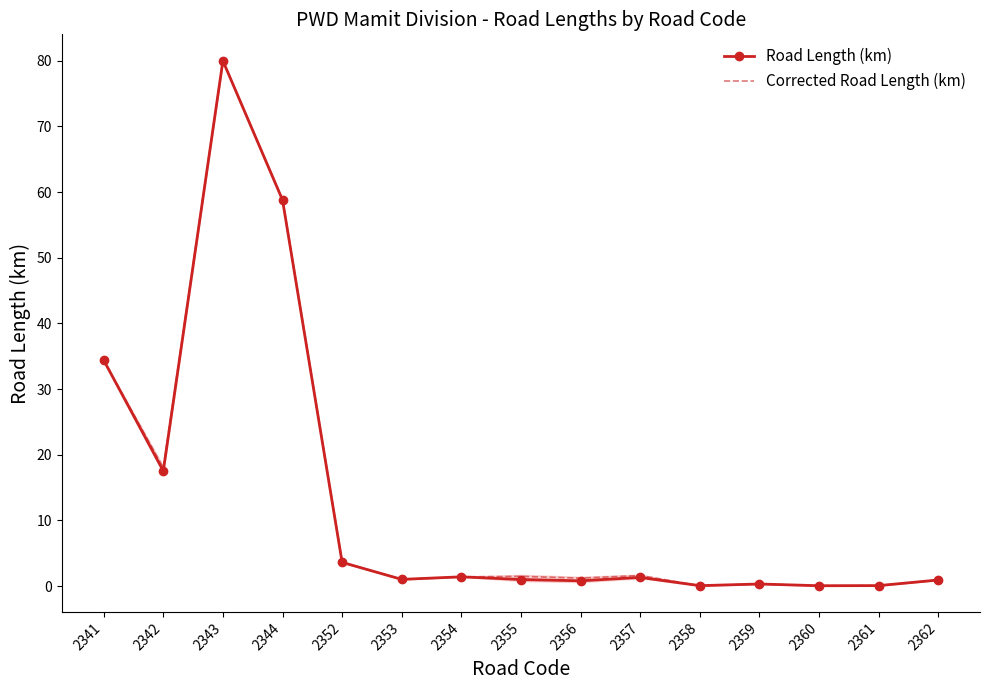

Is it true that Road Length (km) equals 2.2 at 2354?

False